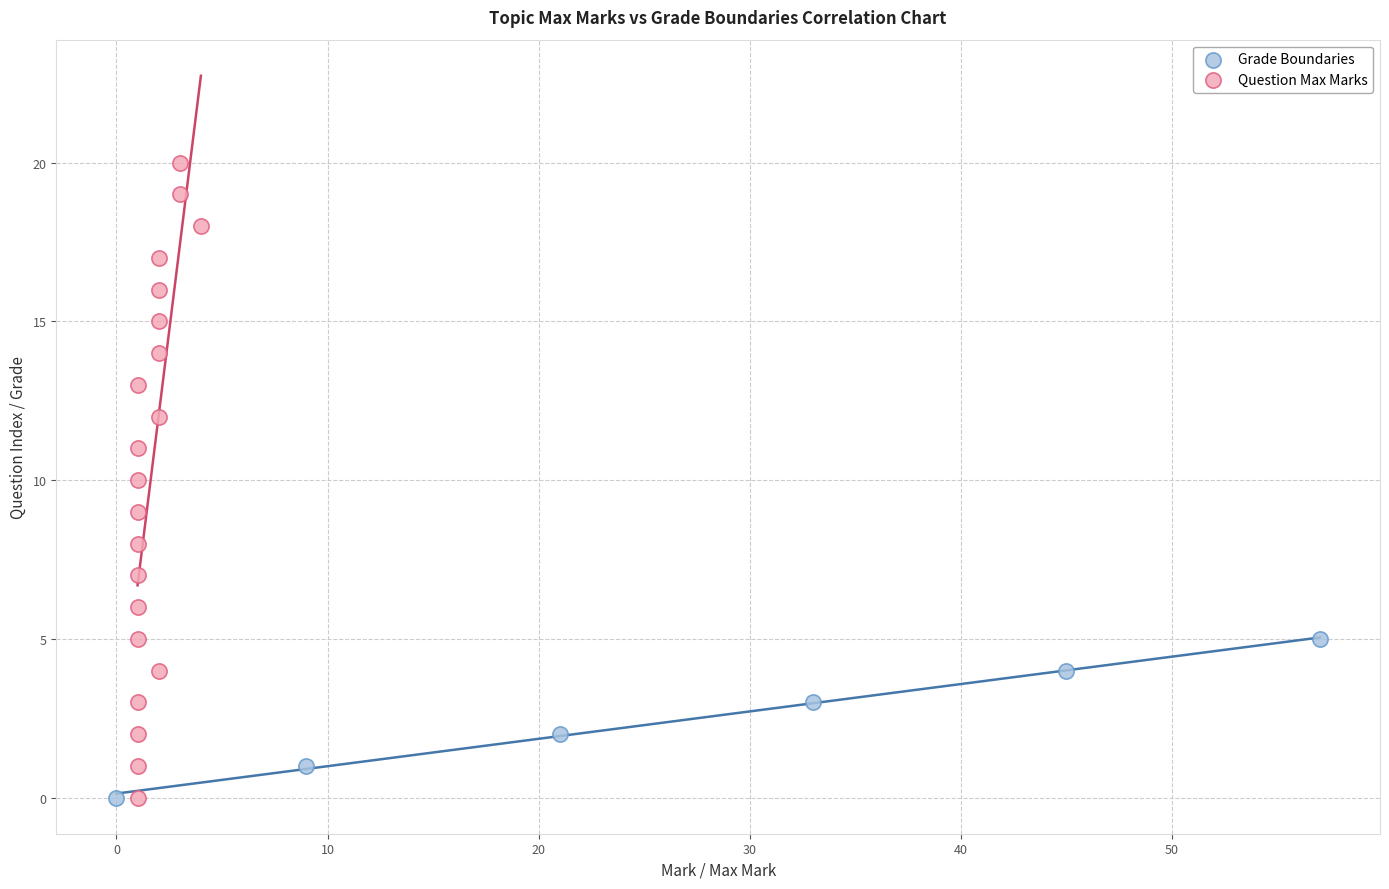

Which series has the widest spread of Y values?

Question Max Marks